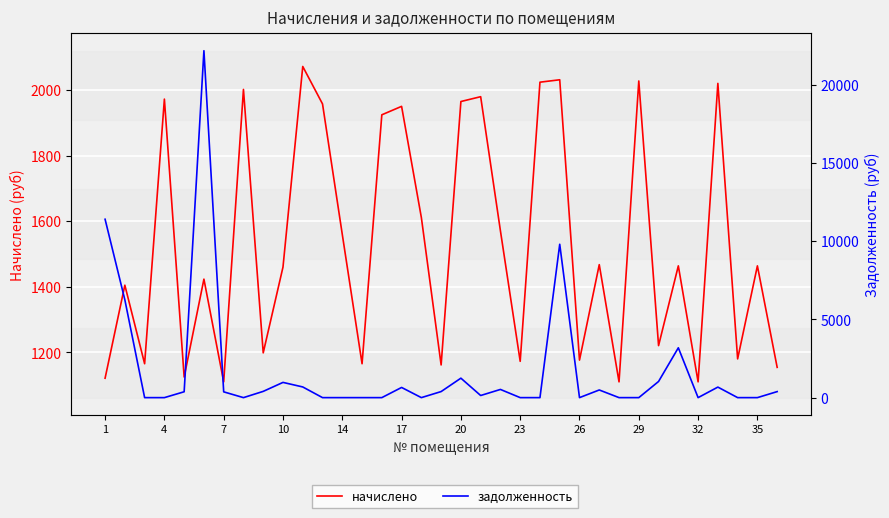

Is this an area chart (filled region under the line)?

No